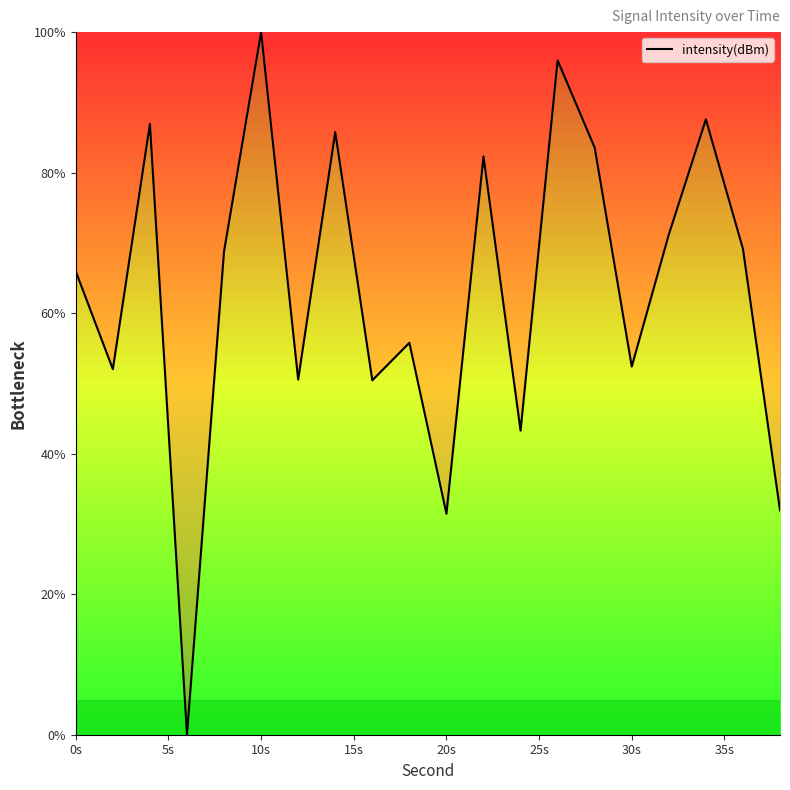

What is the average value?

63.3